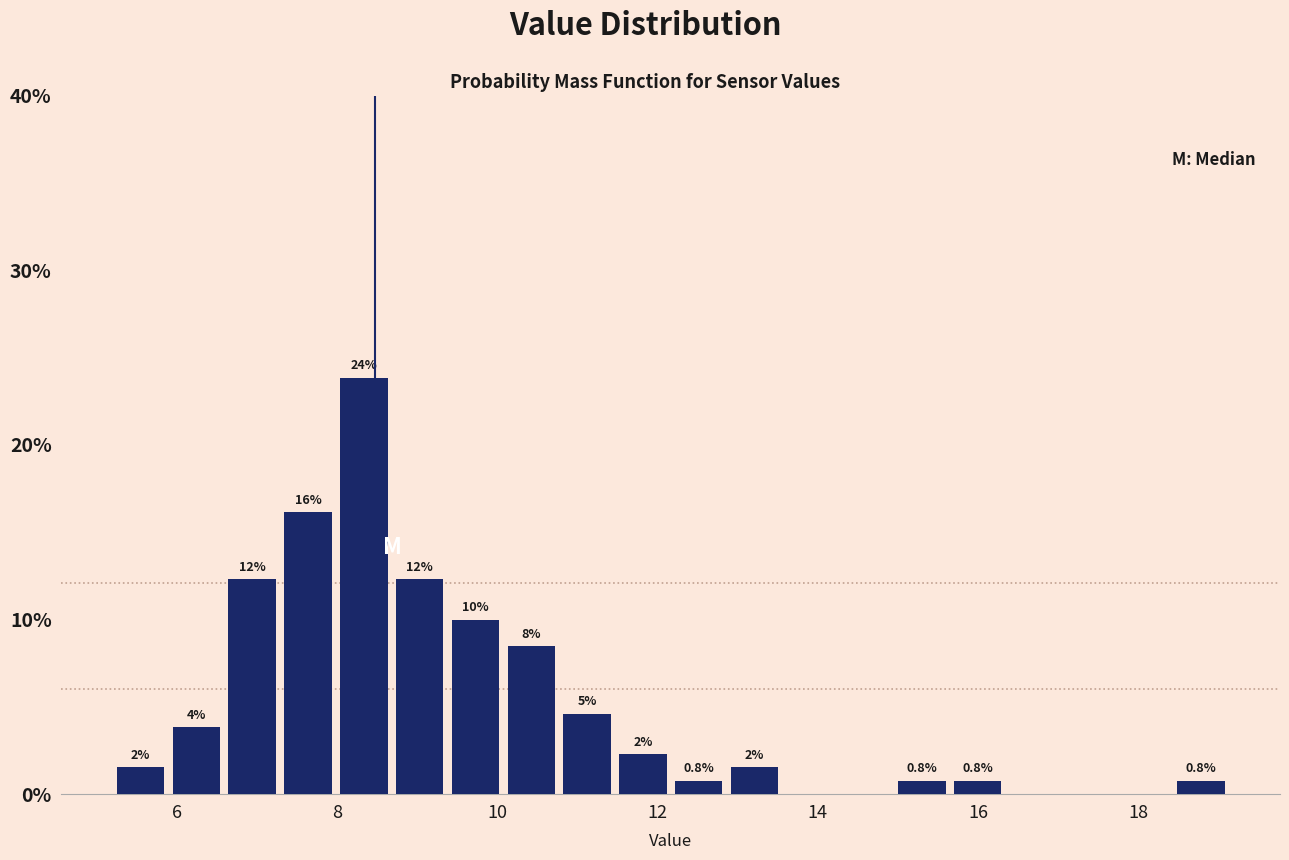

Around what value on the x-axis is the tallest bar? Give the approximate position of its centre, as read against the axis.

8.4